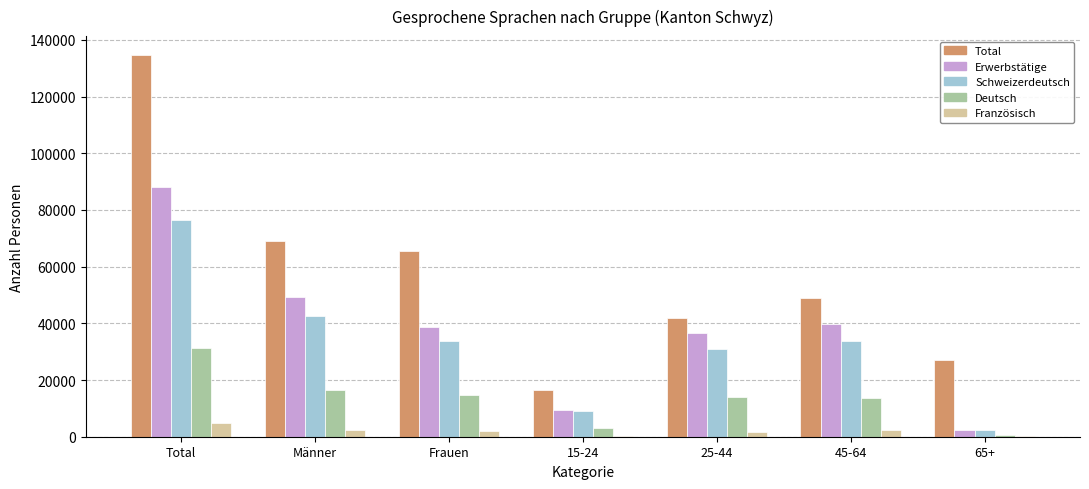

Between 45-64 and 65+, which series saw the biggest shift?

Erwerbstätige